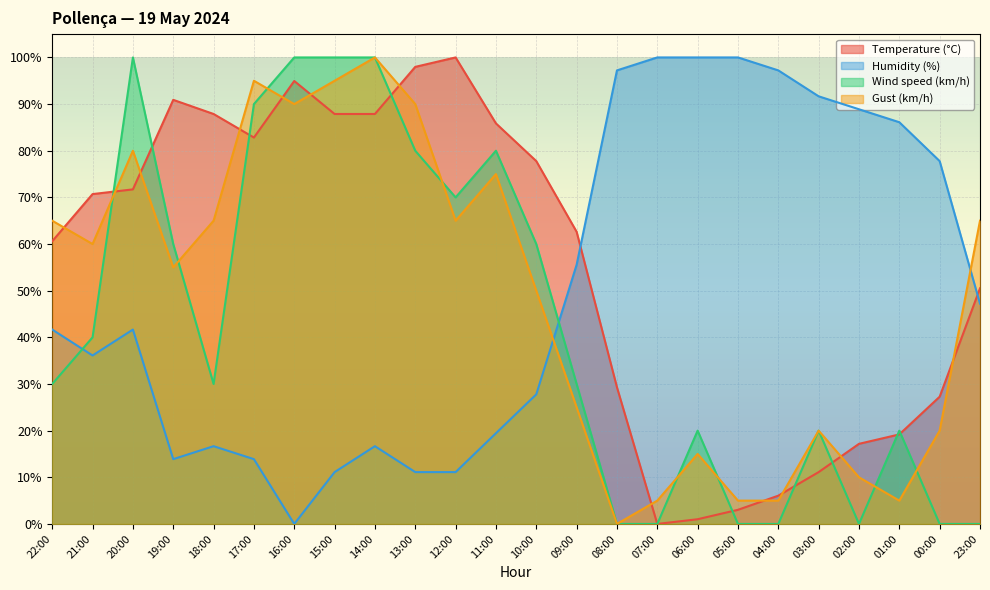

Which series has the largest range (max minus min)?

Temperature (°C)